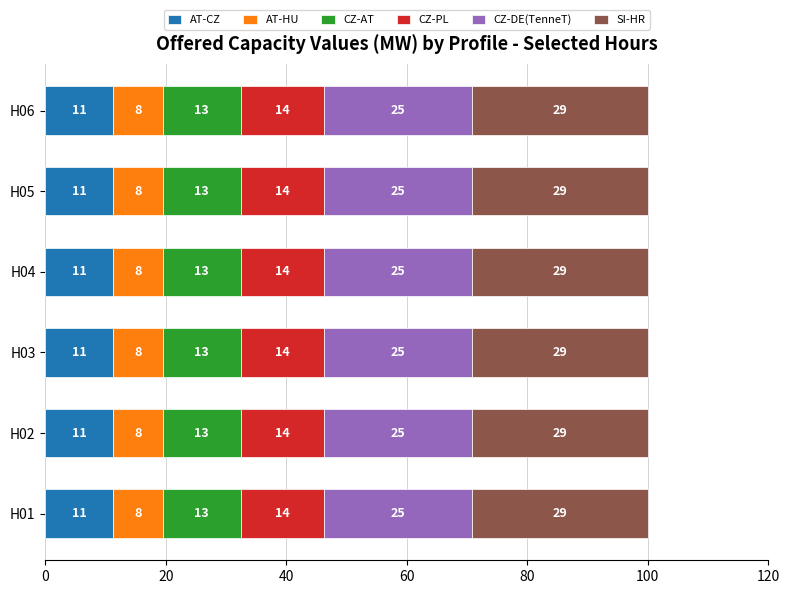

What are all the series names shown in the legend?

AT-CZ, AT-HU, CZ-AT, CZ-PL, CZ-DE(TenneT), SI-HR